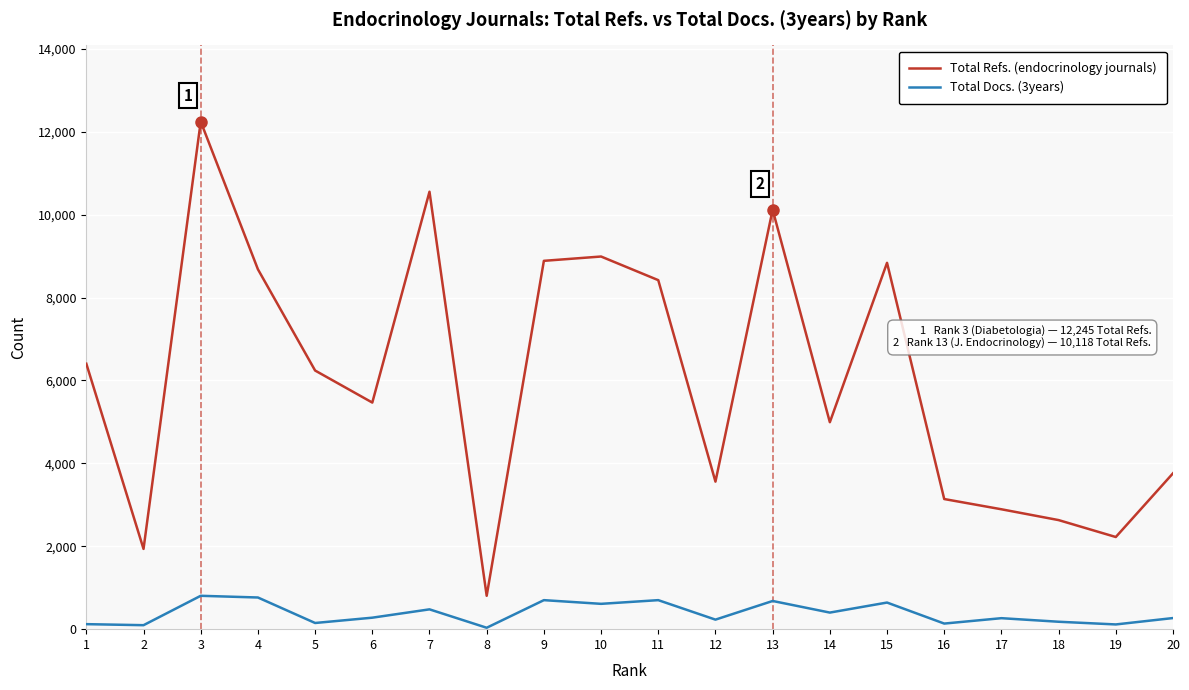

What are all the series names shown in the legend?

Total Refs. (endocrinology journals), Total Docs. (3years)